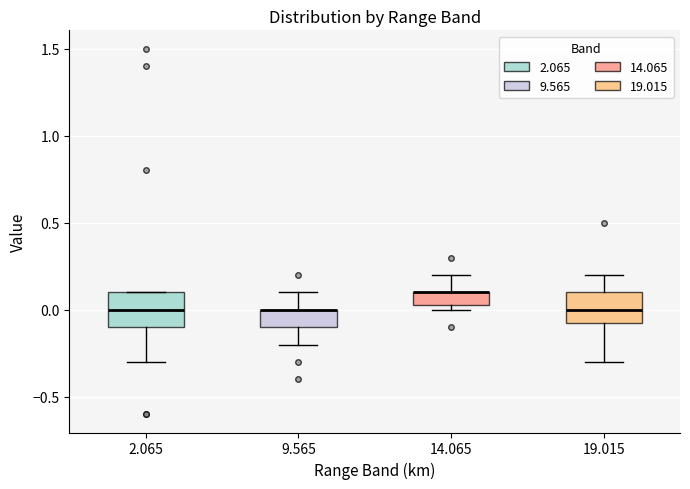

Where is the lower edge of the box at x = 2.065 on the y-axis? The values are not printed on the chart, so give them approximately, as read against the axis.

-0.10